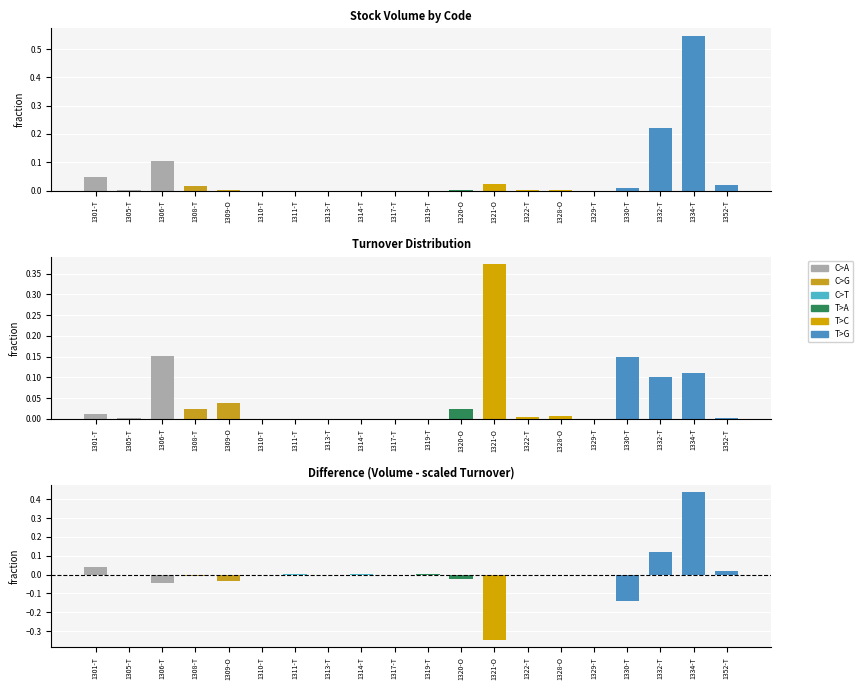

Reading left to right, extract all data points from this chart.

Volume: 0.0	0.0	0.1	0.0	0.0	0.0	0.0	0.0	0.0	0.0	0.0	0.0	0.0	0.0	0.0	0.0	0.0	0.2	0.5	0.0
Turnover: 0.0	0.0	0.2	0.0	0.0	0.0	0.0	0.0	0.0	0.0	0.0	0.0	0.4	0.0	0.0	0.0	0.1	0.1	0.1	0.0
Difference: 0.0	-0.0	-0.0	-0.0	-0.0	0.0	0.0	-0.0	0.0	-0.0	0.0	-0.0	-0.3	-0.0	-0.0	-0.0	-0.1	0.1	0.4	0.0